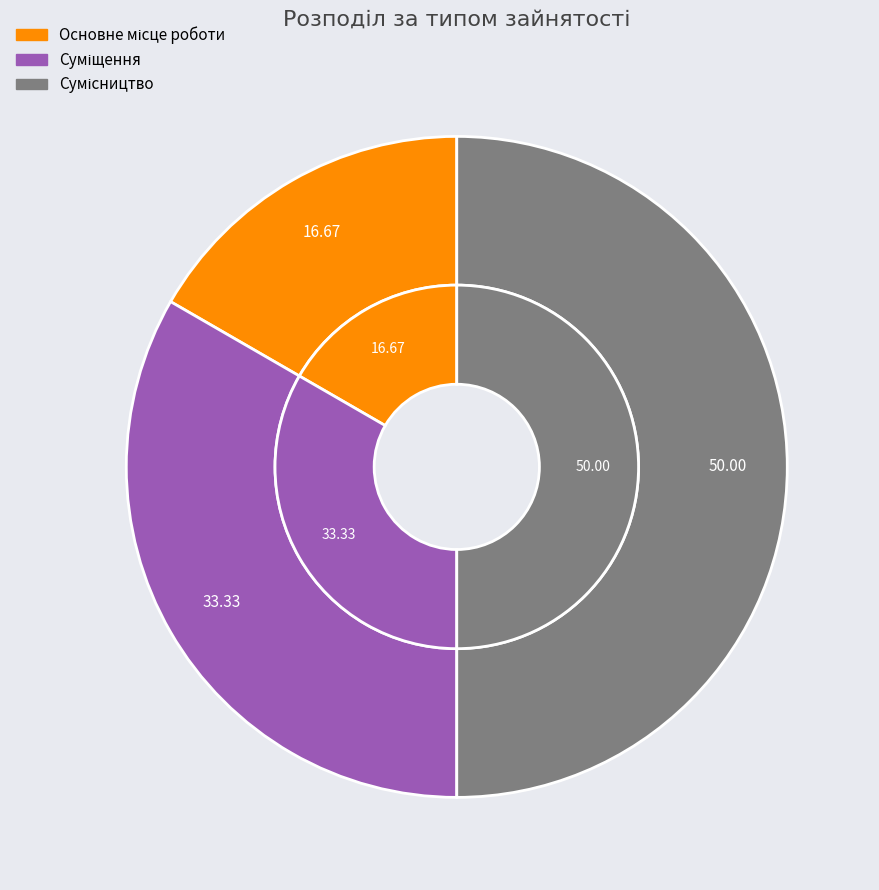

Is it true that Основне місце роботи is 26% of the pie?

False